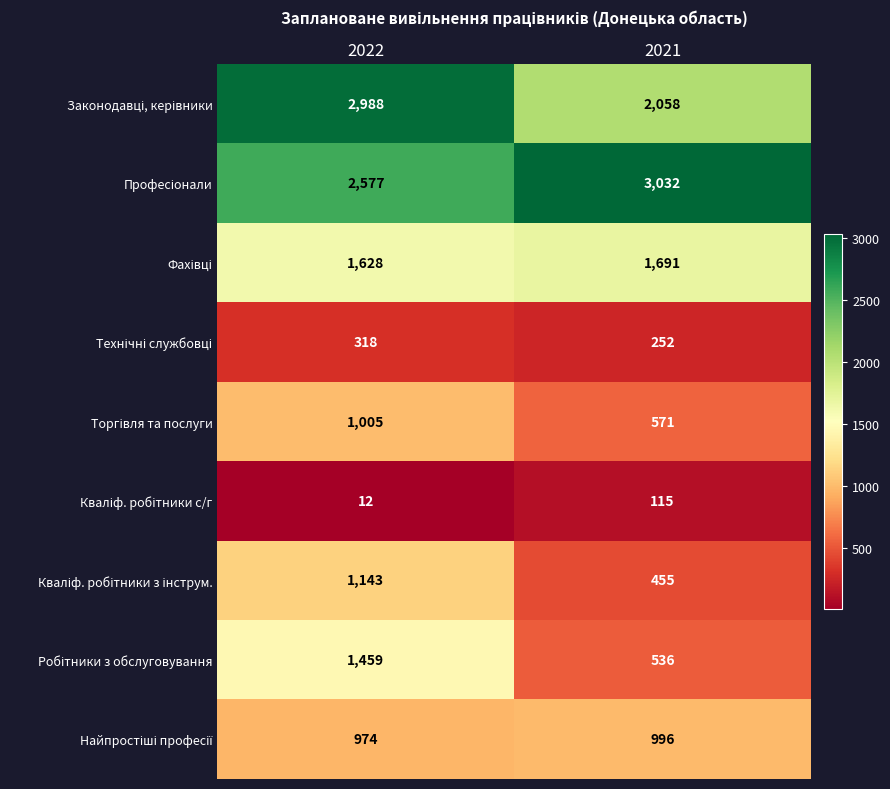

What is the greatest value displayed?

3032